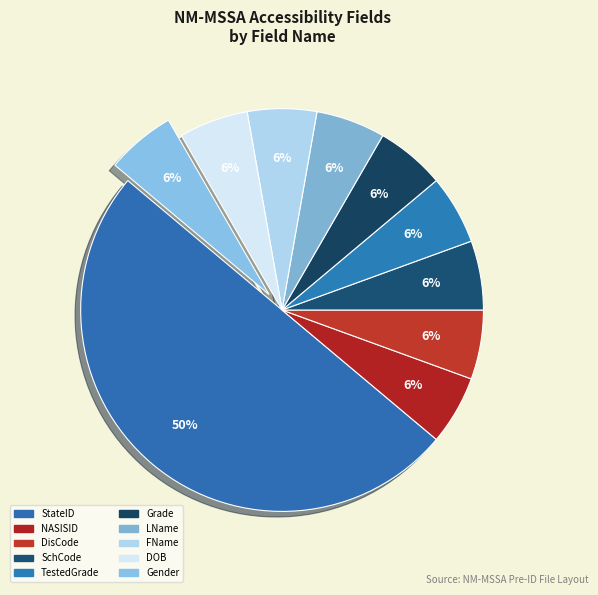

How many slices are in this pie chart?

10